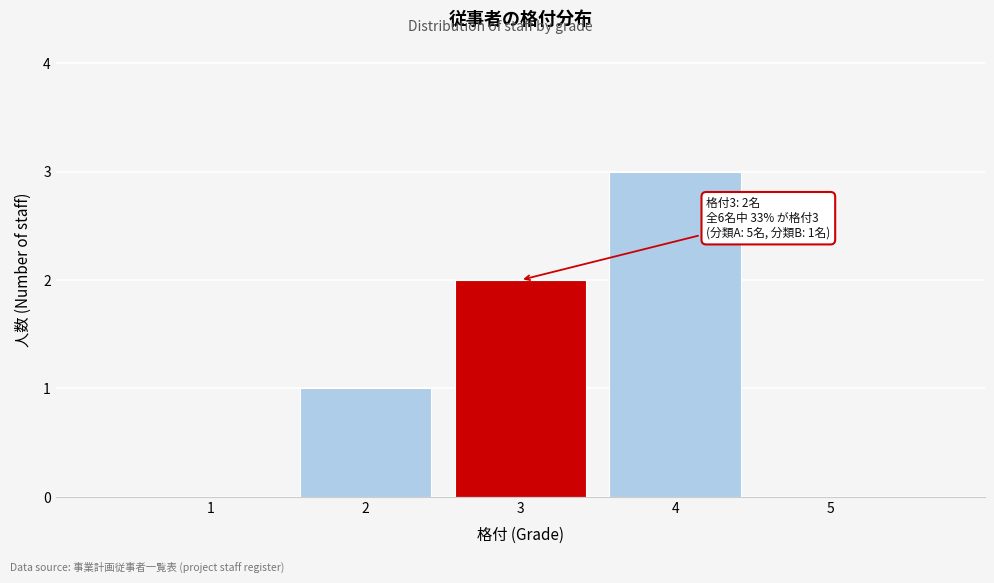

Reading right to left, list all the values displayed in this chart.

5=0	4=3	3=2	2=1	1=0